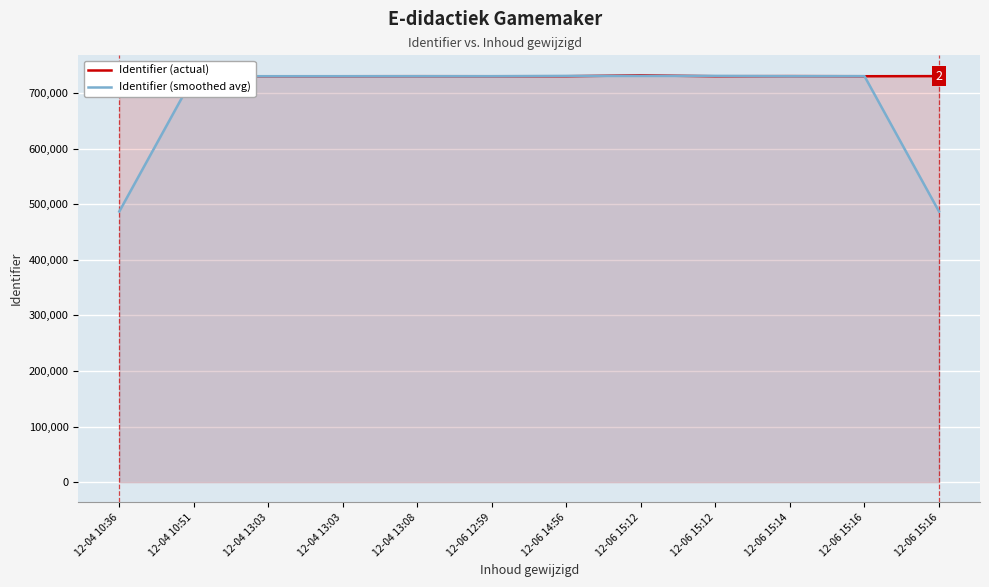

What is the difference between the maximum and minimum values in the Identifier (smoothed avg) series?

244076.3